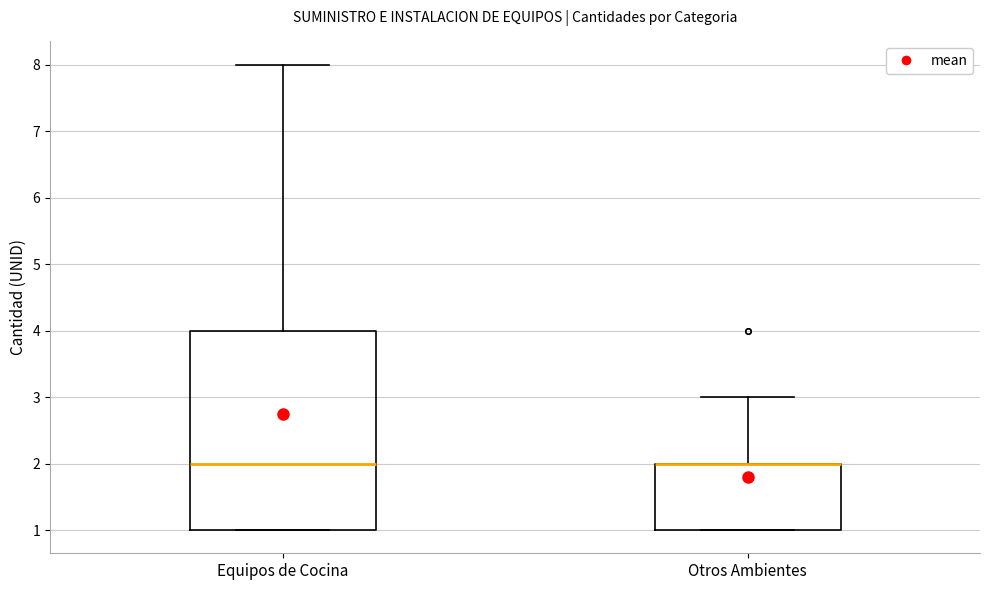

Comparing the boxes themselves (not the whiskers), which one is the tallest?

Equipos de Cocina